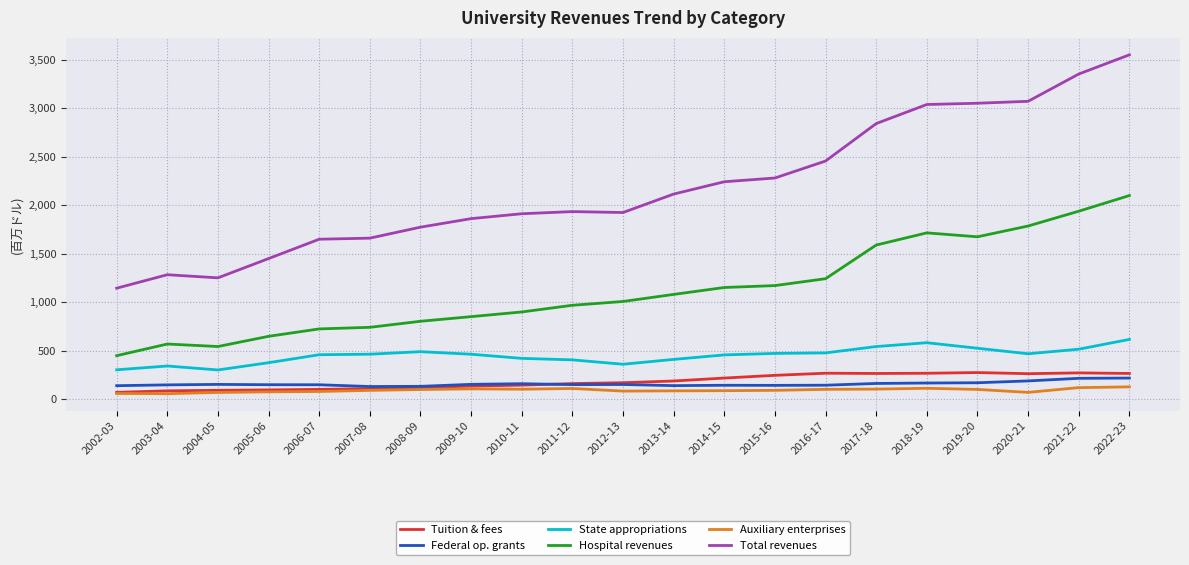

How many lines are shown in the chart?

6